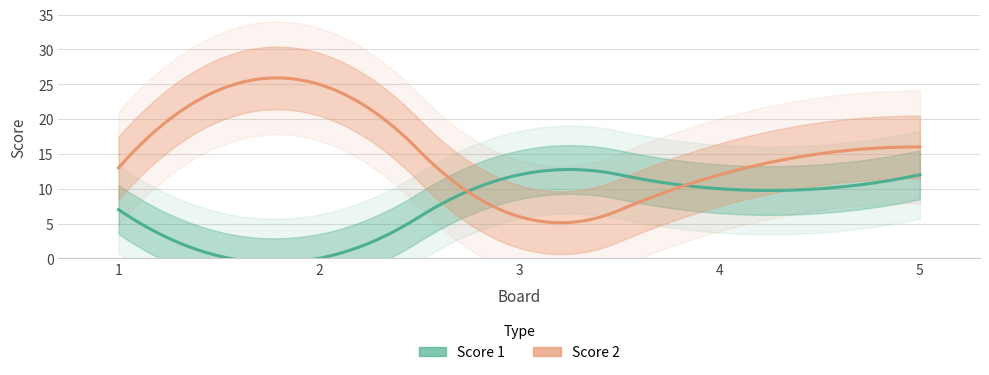

What is the difference between the maximum and second lowest values in the Score 1 series?

5